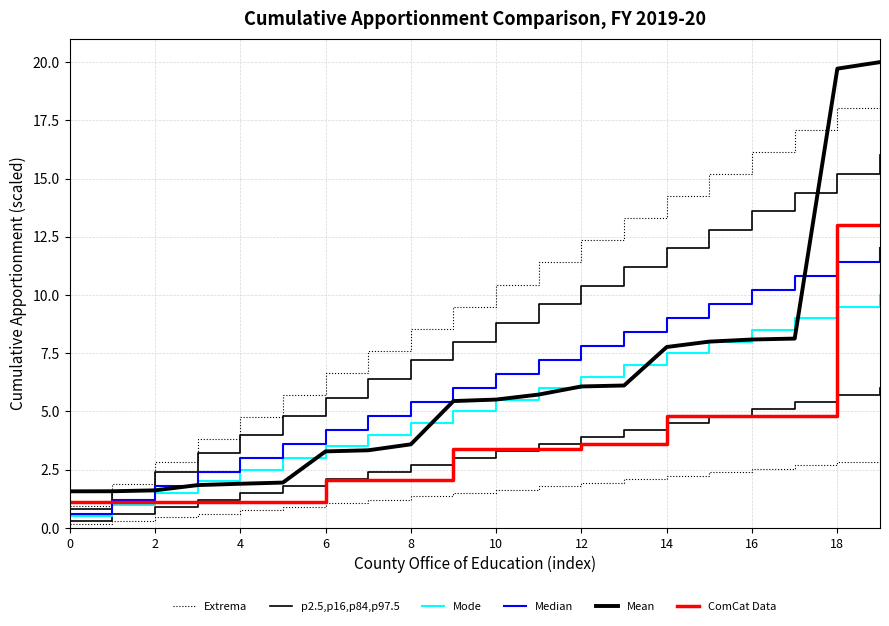

How many intersections are there between ComCat Data and Median?

2